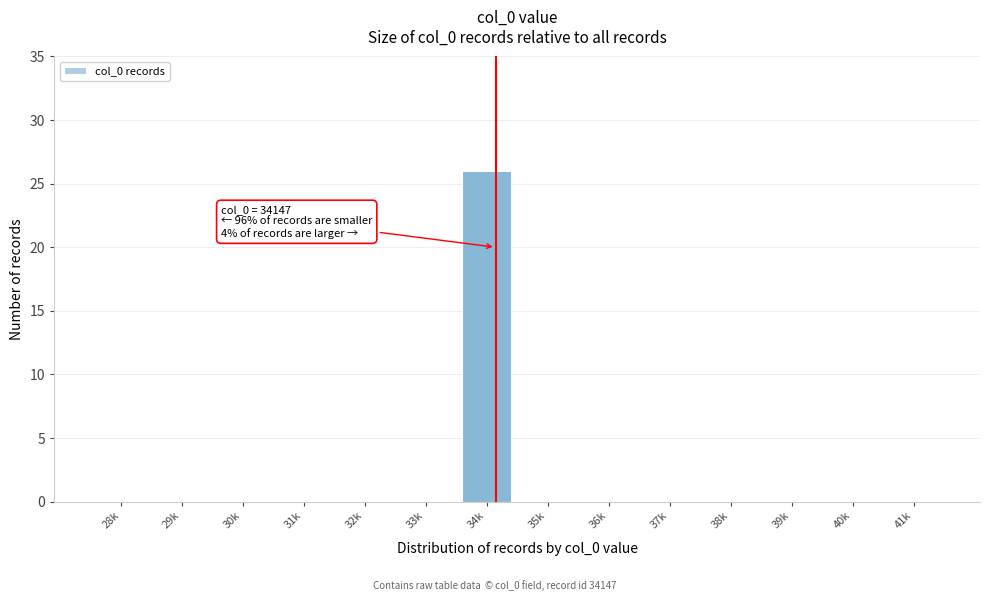

Reading left to right, what are all the values shown in this chart?

28k=0	29k=0	30k=0	31k=0	32k=0	33k=0	34k=26	35k=0	36k=0	37k=0	38k=0	39k=0	40k=0	41k=0